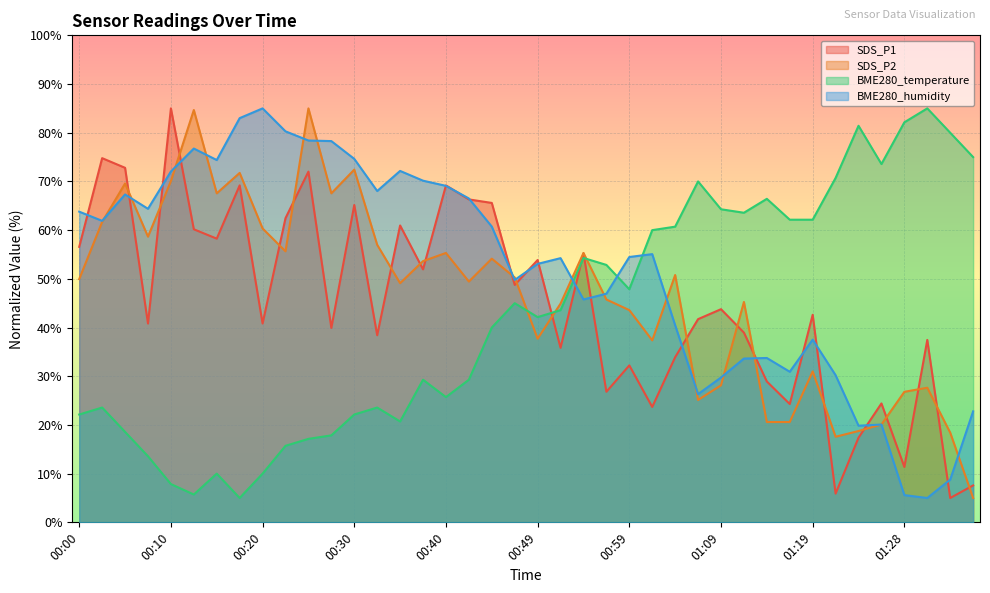

The value of SDS_P1 at 00:00 is 83.3. True or false?

False